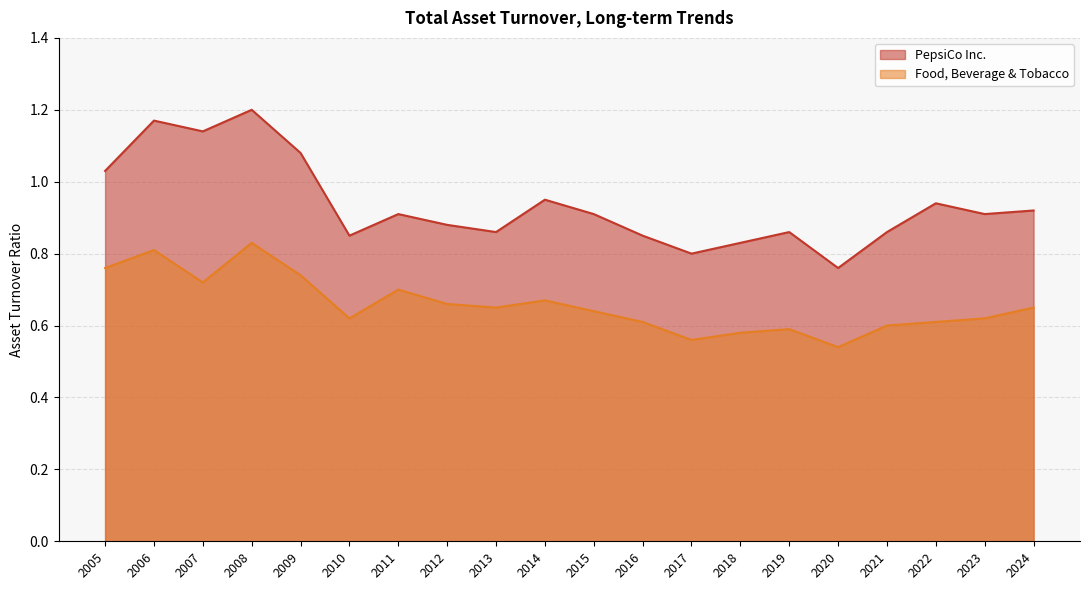

True or false: PepsiCo Inc. and Food, Beverage & Tobacco cross at least once.

False